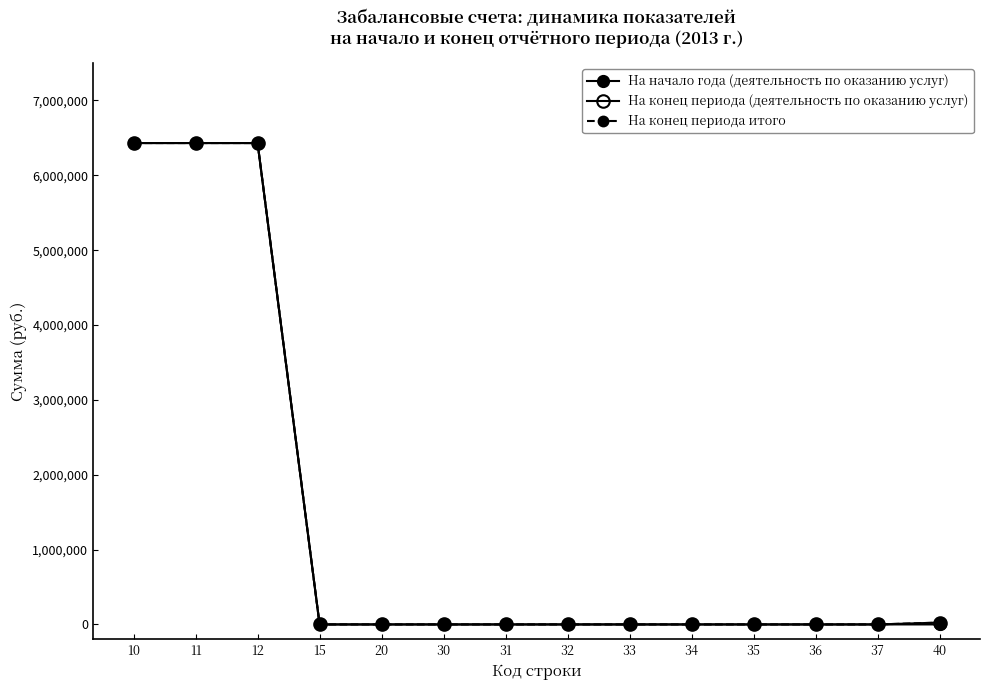

Which category has the lowest value in the На начало года (деятельность по оказанию услуг) series?

15